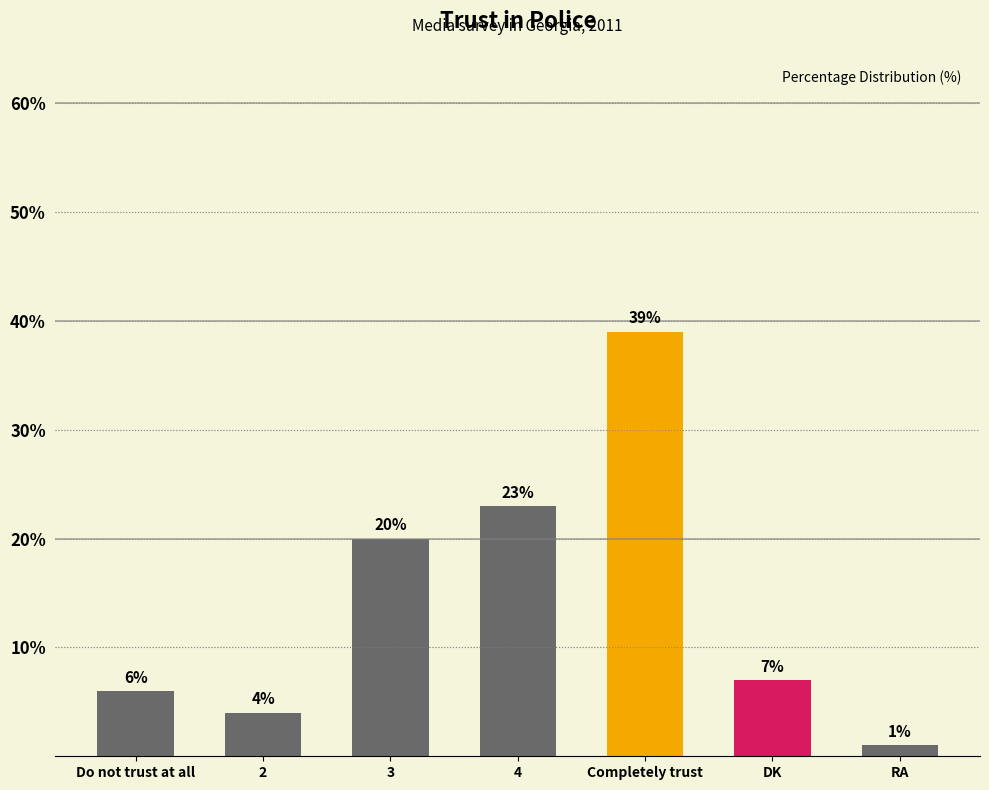

How many bars are there in total?

7